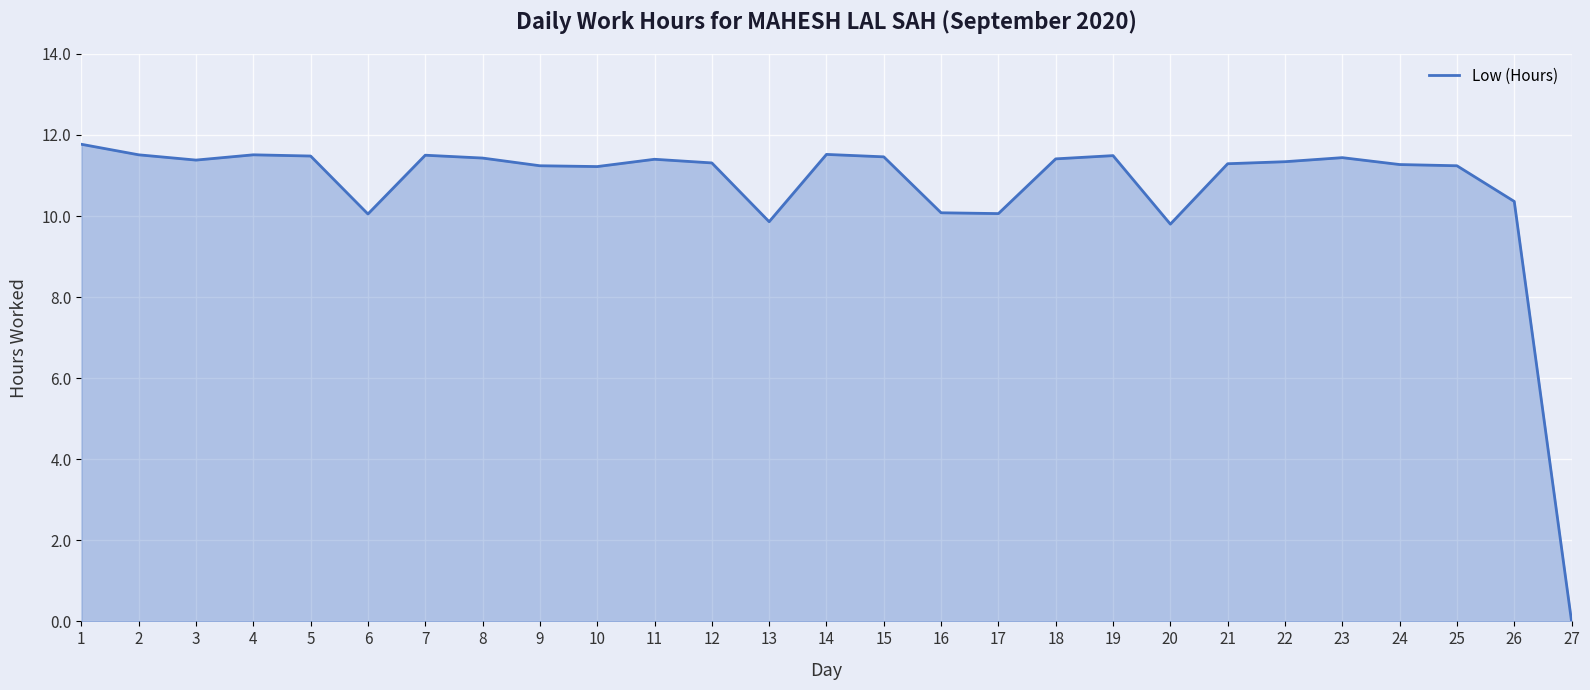

What is the difference between the maximum and minimum values?

11.8